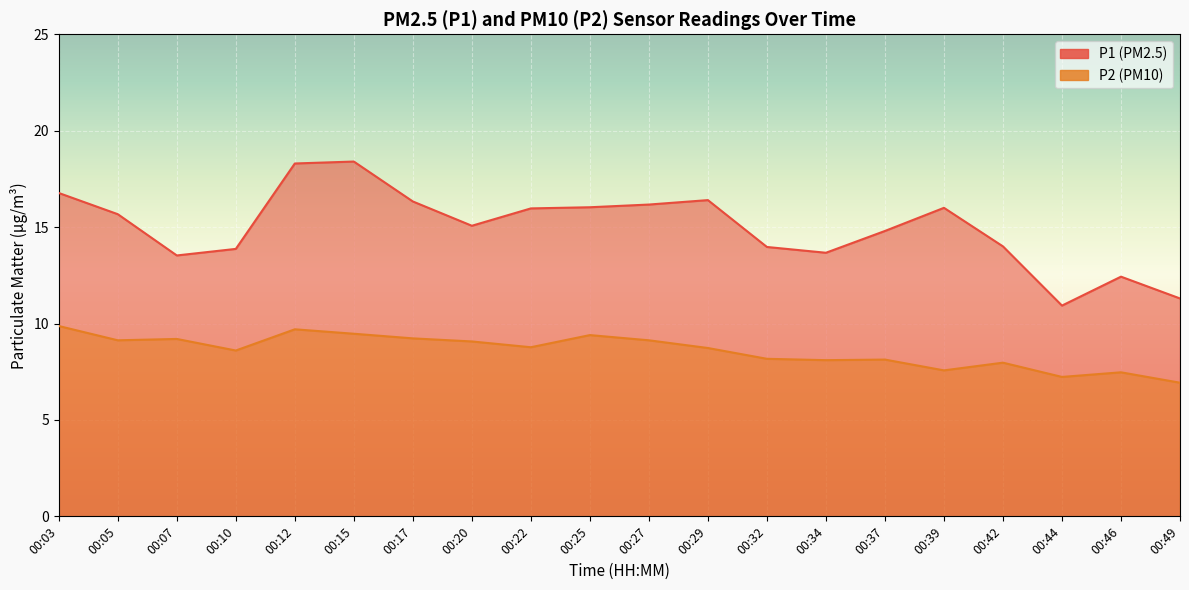

True or false: P1 and P2 intersect in this chart.

False